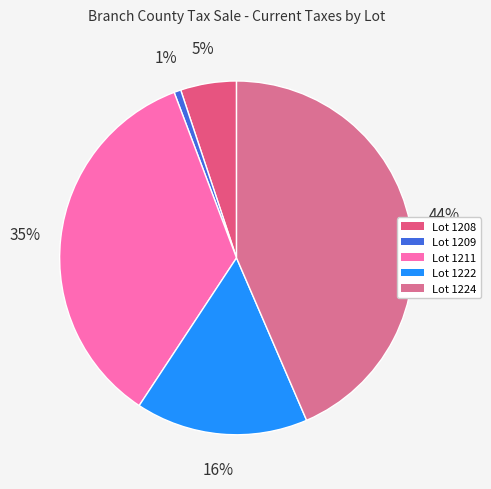

How many slices are in this pie chart?

5